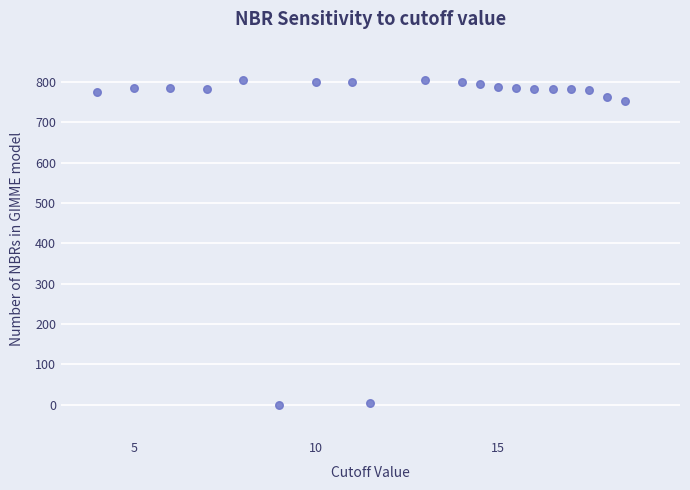

What is the range of Y values (max minus min)?

805